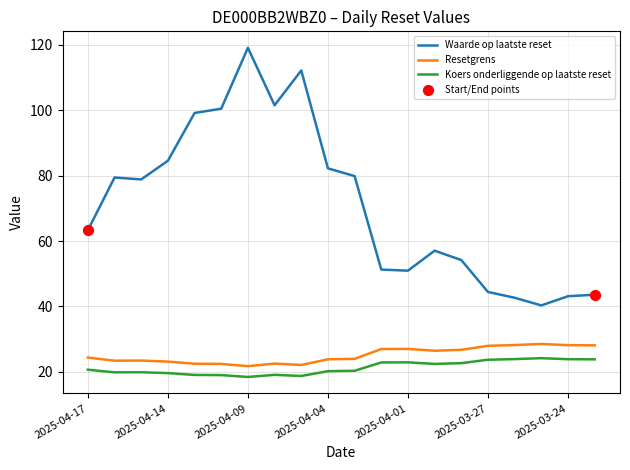

Which series has the largest total across all categories?

Waarde op laatste reset